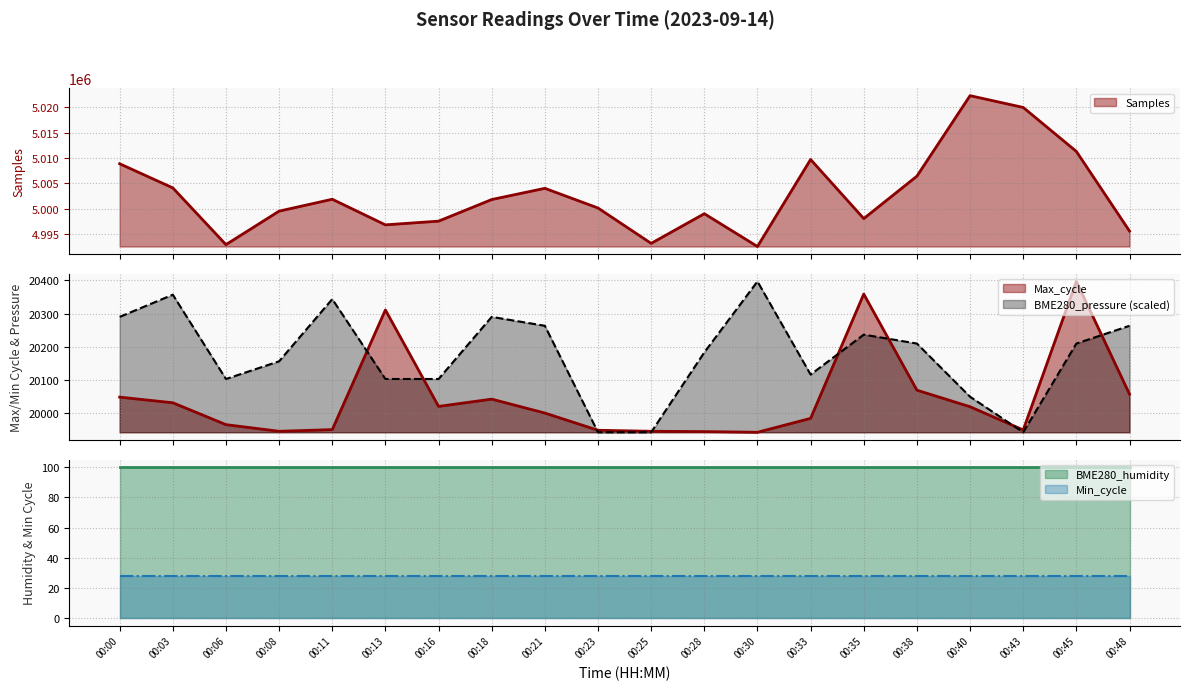

True or false: BME280_pressure has a value of 5854.9 at 00:30.

False